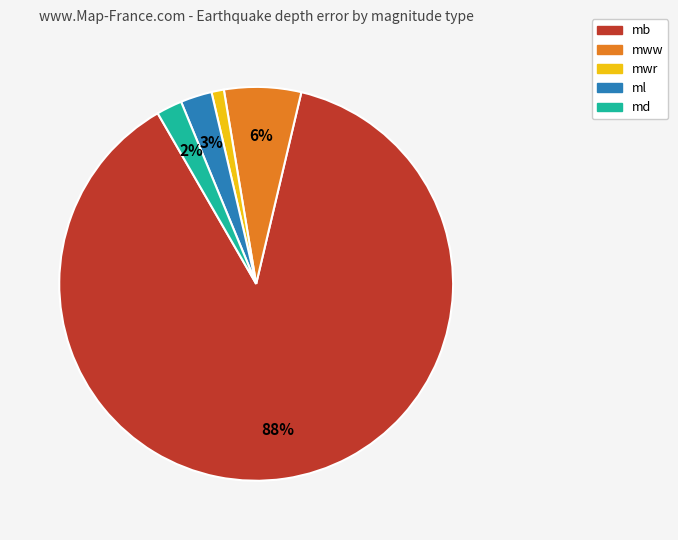

Which slice is the smallest?

mwr